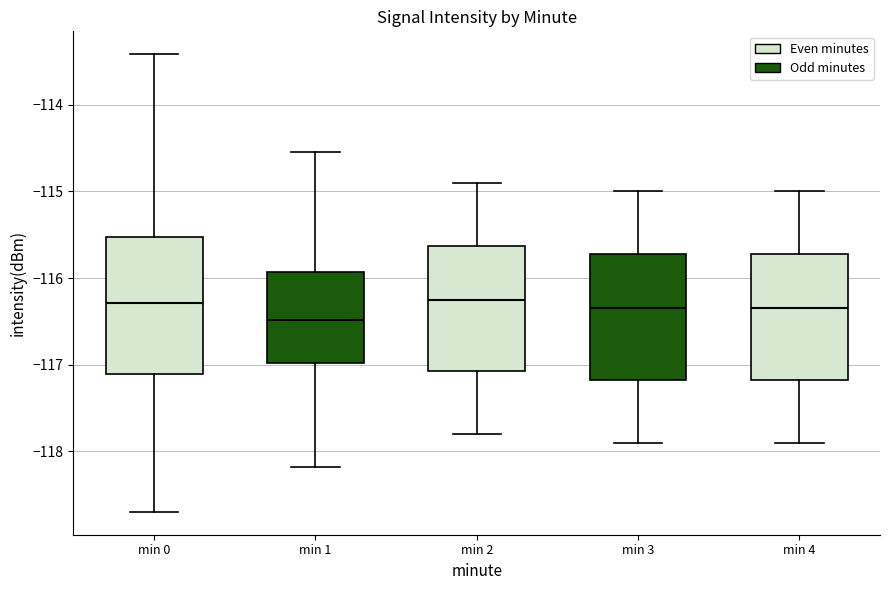

Where does the median line of the box for min 2 sit on the y-axis? The values are not printed on the chart, so give them approximately, as read against the axis.

-116.2